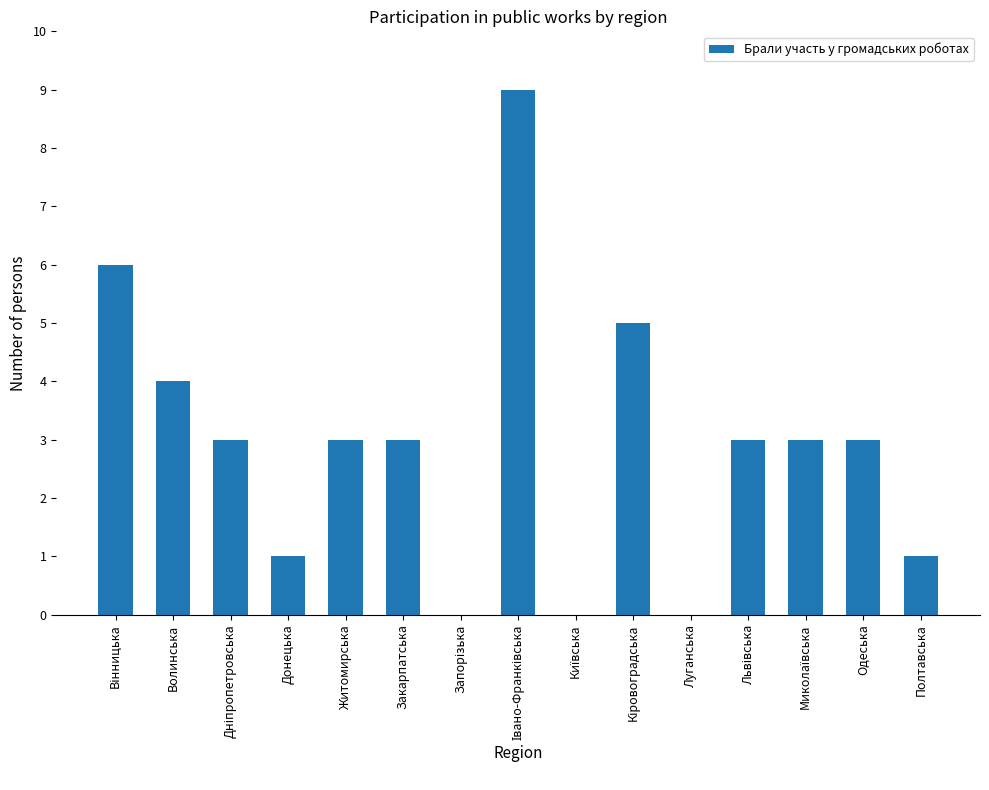

Between Луганська and Полтавська, which is larger?

Полтавська